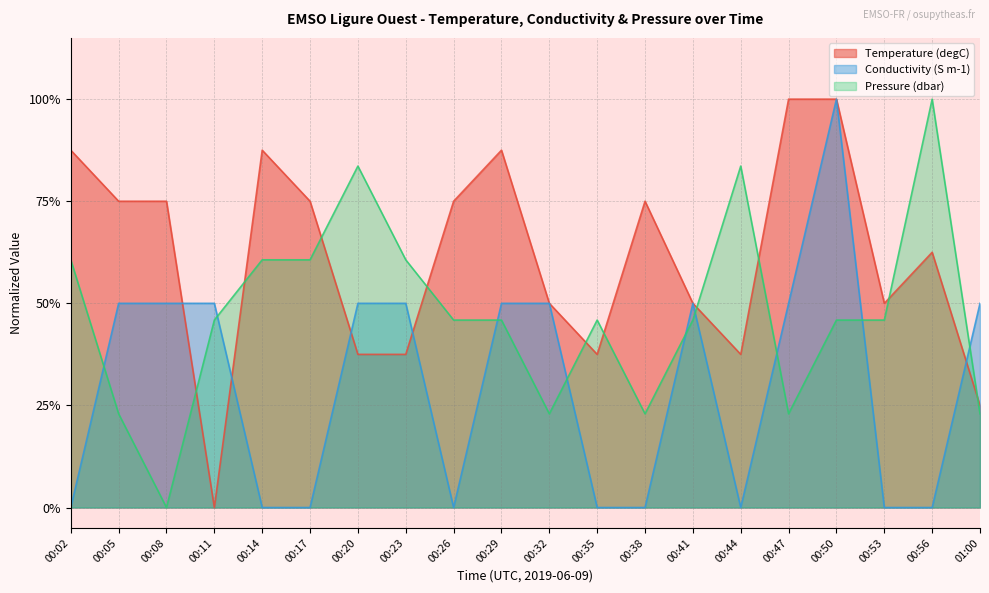

List the series in order of their peak value, lowest first.

Temperature (degC), Conductivity (S m-1), Pressure (dbar)